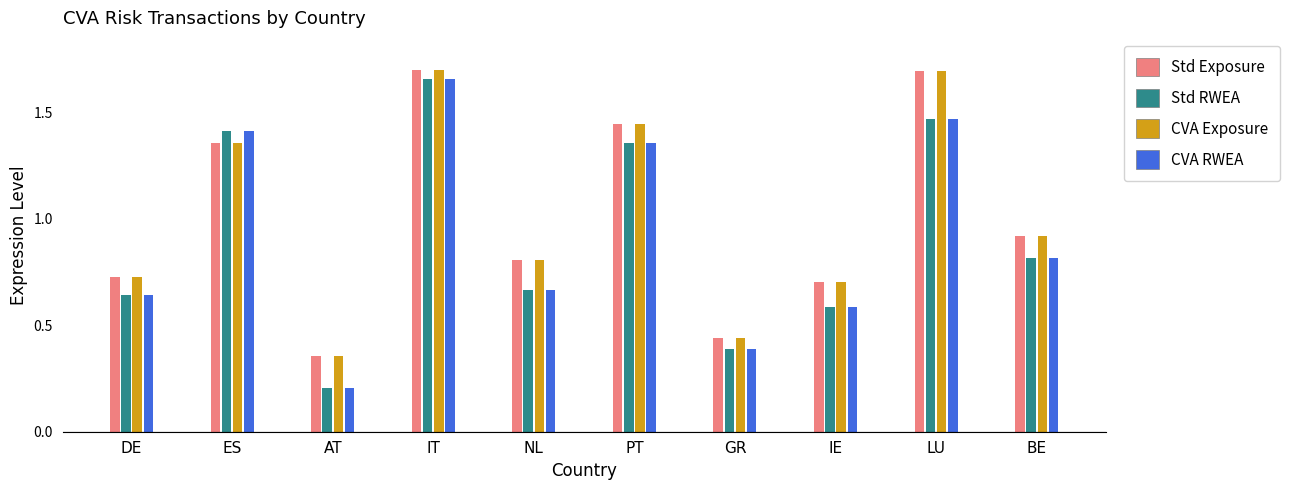

At which category does the chart reach its minimum across all series?

AT